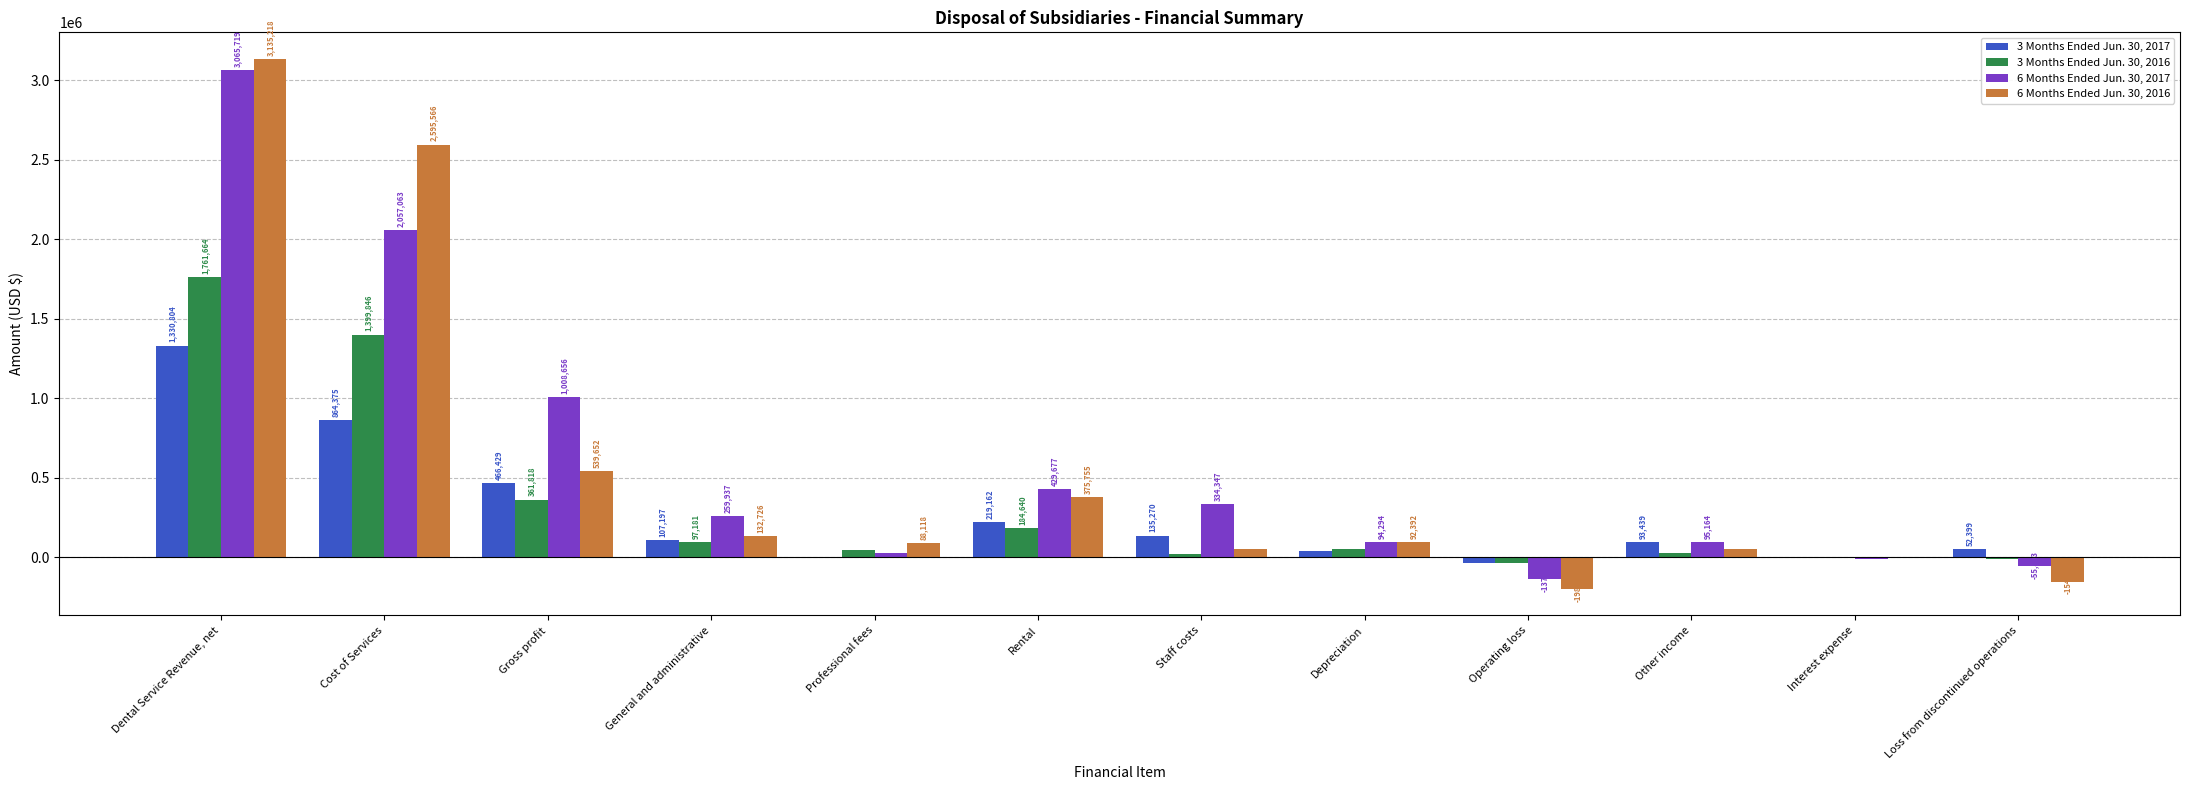

Reading left to right, list all the values displayed in this chart.

3 Months Ended Jun. 30, 2017: Dental Service Revenue, net=1330804	Cost of Services=864375	Gross profit=466429	General and administrative=107197	Professional fees=1894	Rental=219162	Staff costs=135270	Depreciation=36883	Operating loss=-33977	Other income=93439	Interest expense=-5747	Loss from discontinued operations=52399
3 Months Ended Jun. 30, 2016: Dental Service Revenue, net=1761664	Cost of Services=1399846	Gross profit=361818	General and administrative=97181	Professional fees=44539	Rental=184640	Staff costs=20583	Depreciation=48435	Operating loss=-33560	Other income=26984	Interest expense=-2042	Loss from discontinued operations=-8618
6 Months Ended Jun. 30, 2017: Dental Service Revenue, net=3065719	Cost of Services=2057063	Gross profit=1008656	General and administrative=259937	Professional fees=28154	Rental=429677	Staff costs=334347	Depreciation=94294	Operating loss=-137753	Other income=95164	Interest expense=-14530	Loss from discontinued operations=-55803
6 Months Ended Jun. 30, 2016: Dental Service Revenue, net=3135218	Cost of Services=2595566	Gross profit=539652	General and administrative=132726	Professional fees=88118	Rental=375755	Staff costs=49536	Depreciation=92392	Operating loss=-198875	Other income=48532	Interest expense=-4245	Loss from discontinued operations=-154588